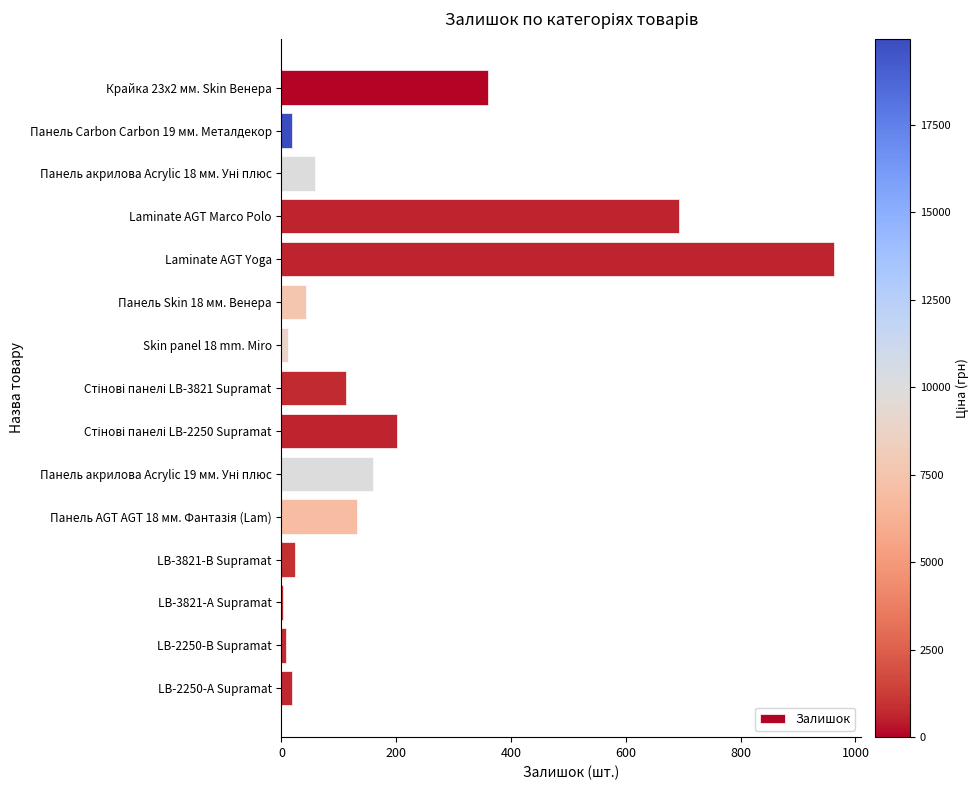

Read the value at Стінові панелі LB-2250 Supramat, to the nearest 10.

200